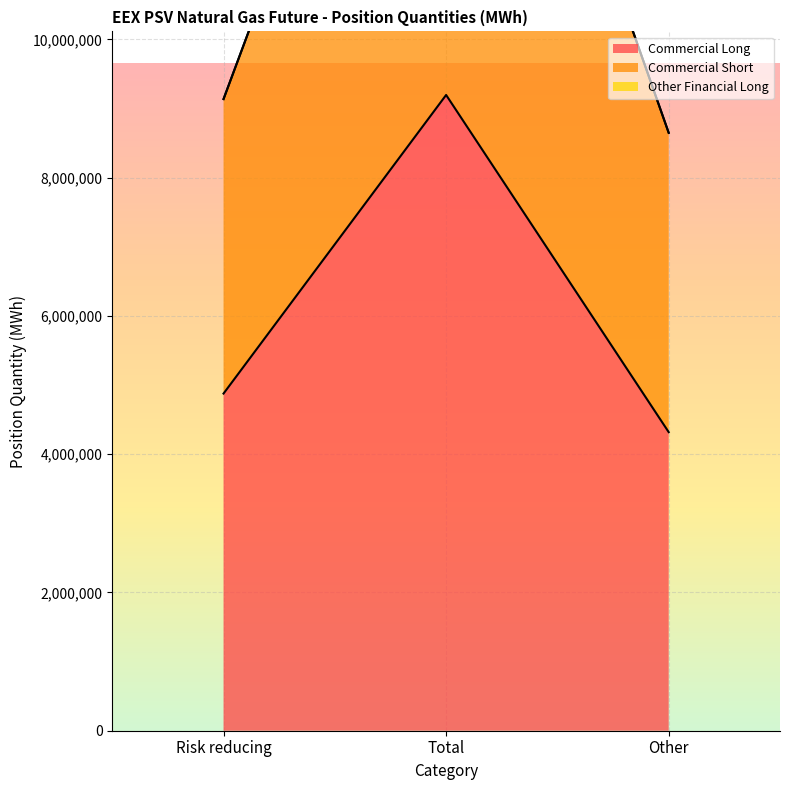

Does the chart display data point markers on the line(s)?

No